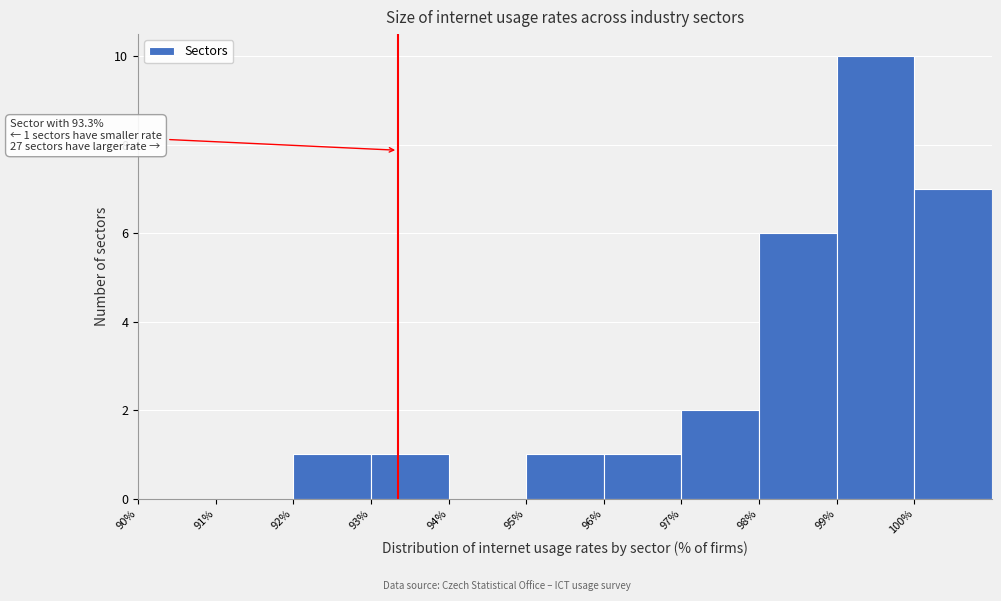

Over which range of the x-axis is the bar tallest?

99 to 100